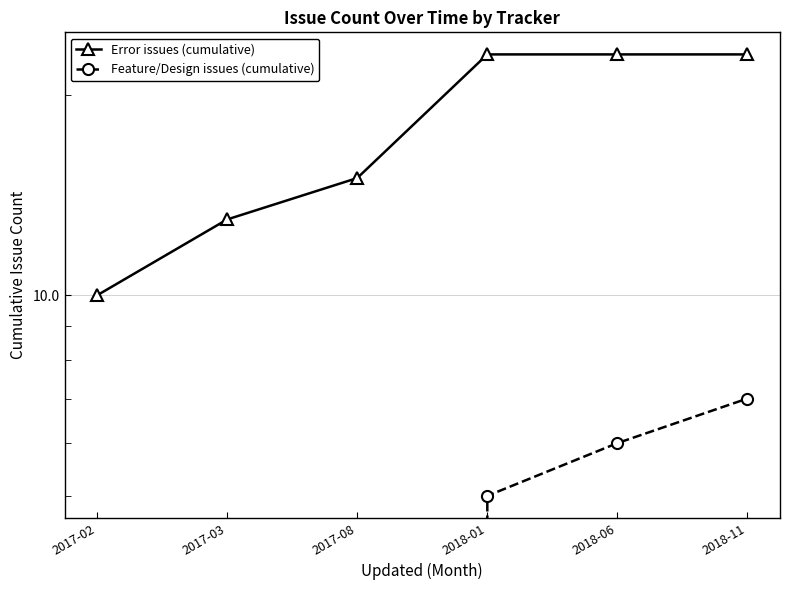

Rank the series at 2017-08 from highest to lowest value.

Error issues (cumulative), Feature/Design issues (cumulative)